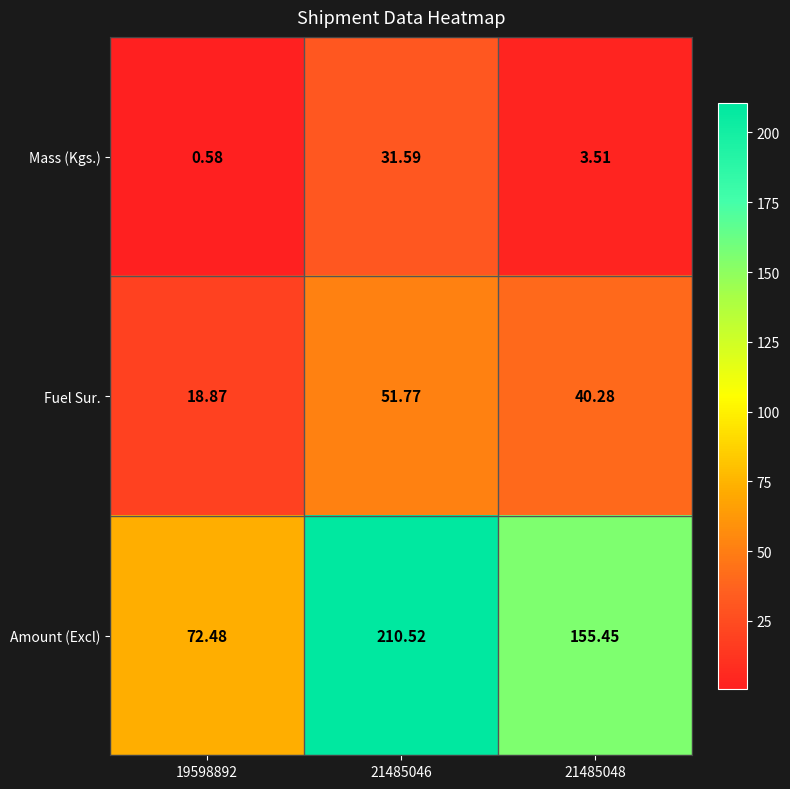

Count the number of categories in the chart.

3